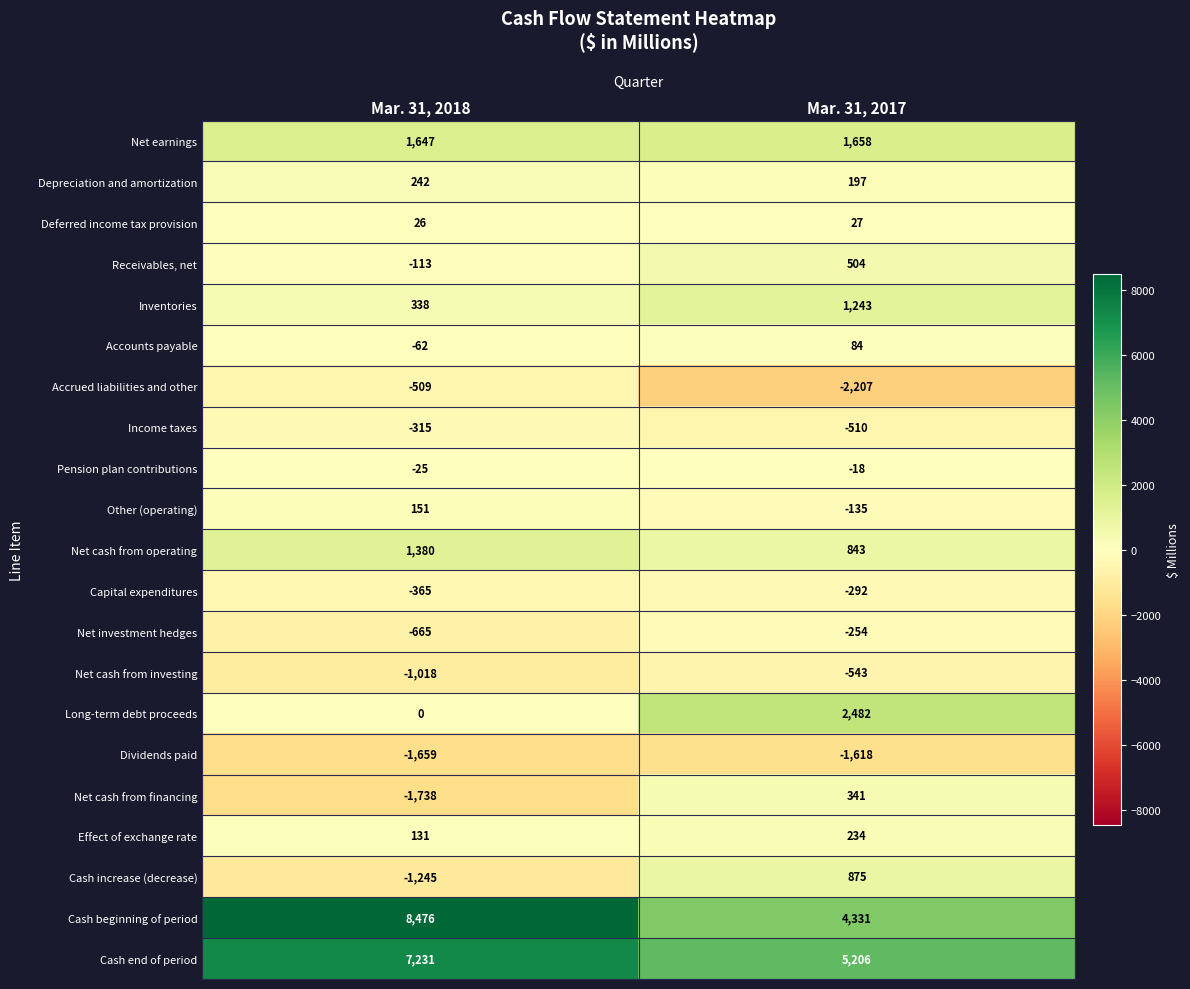

Which series has the widest spread of values?

Cash beginning of period